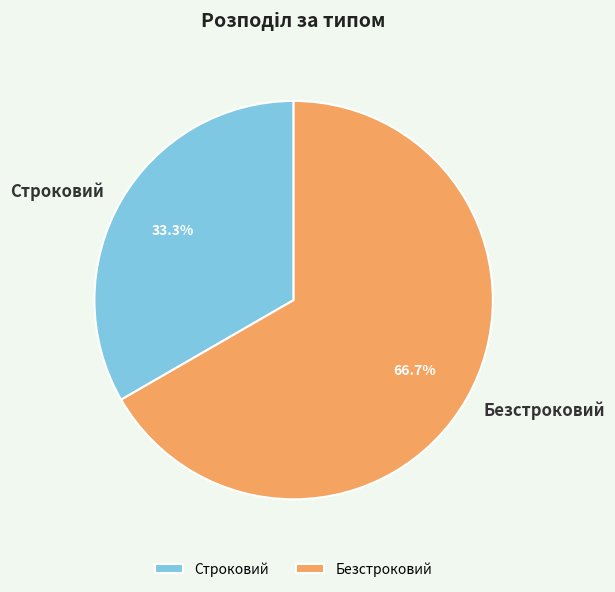

To the nearest percent, what is the average slice percentage?

50%